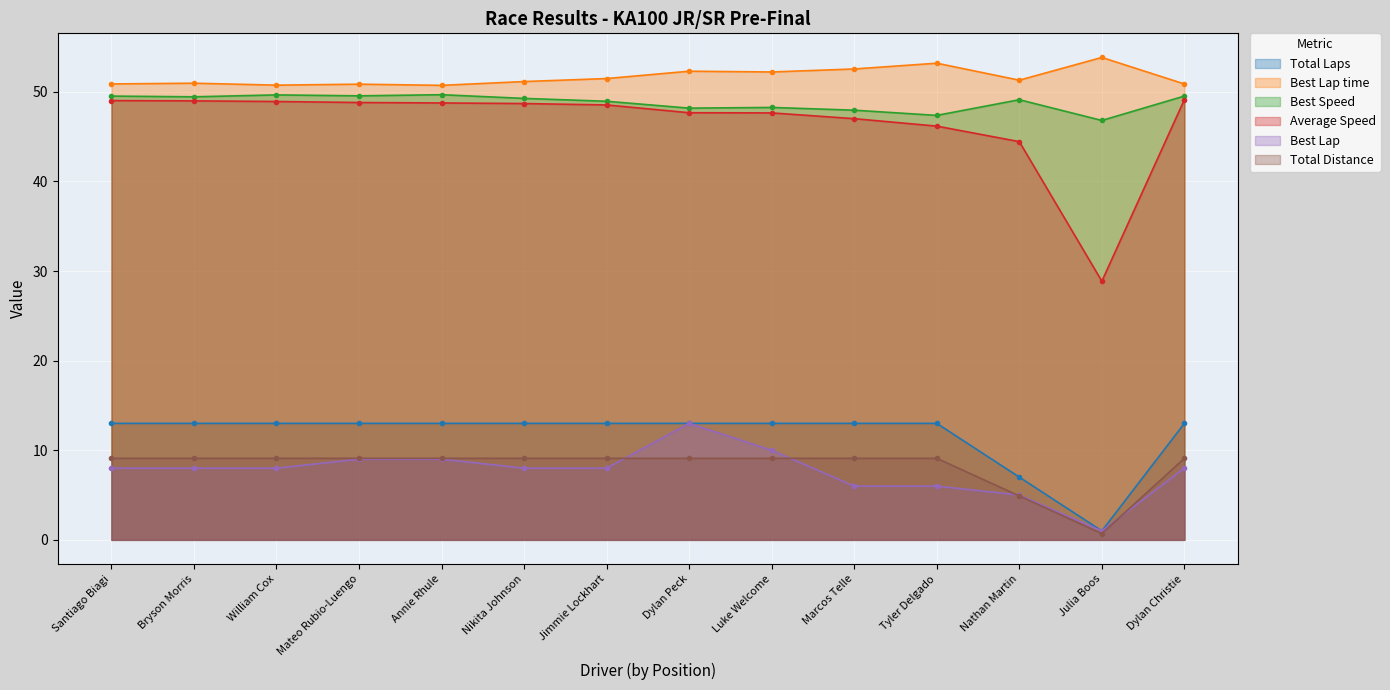

The Best Speed series shows 48.0 at Marcos Telle. True or false?

True